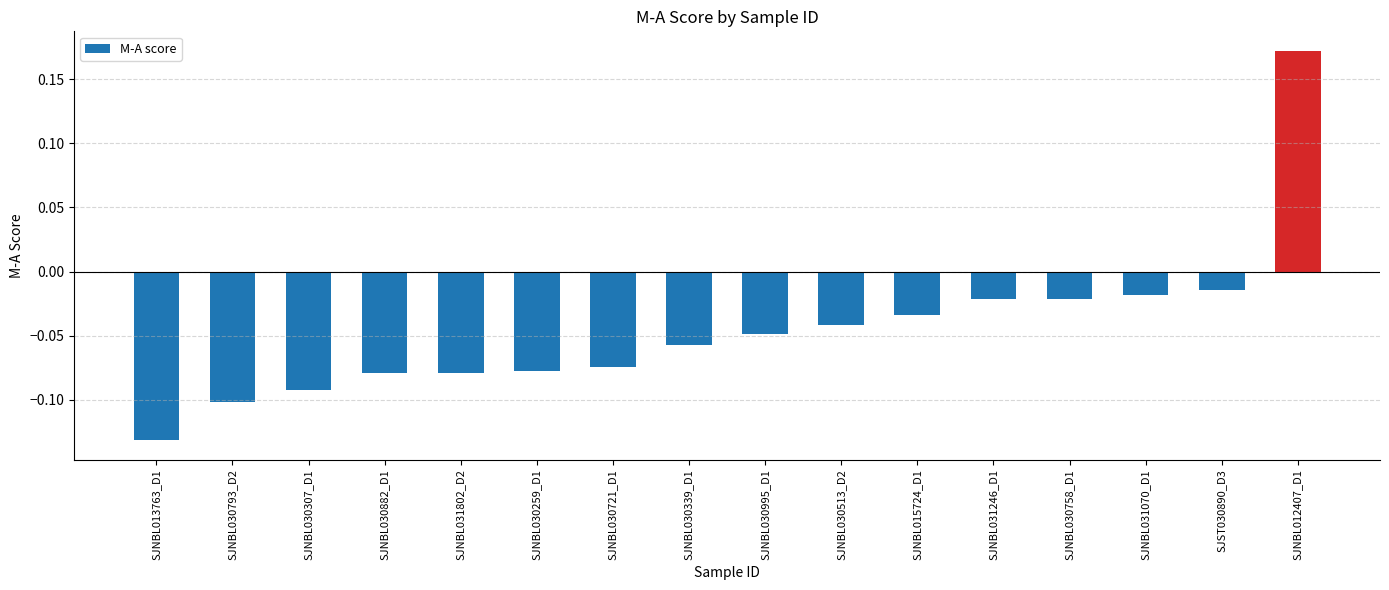

What position from the right is SJNBL012407_D1?

1